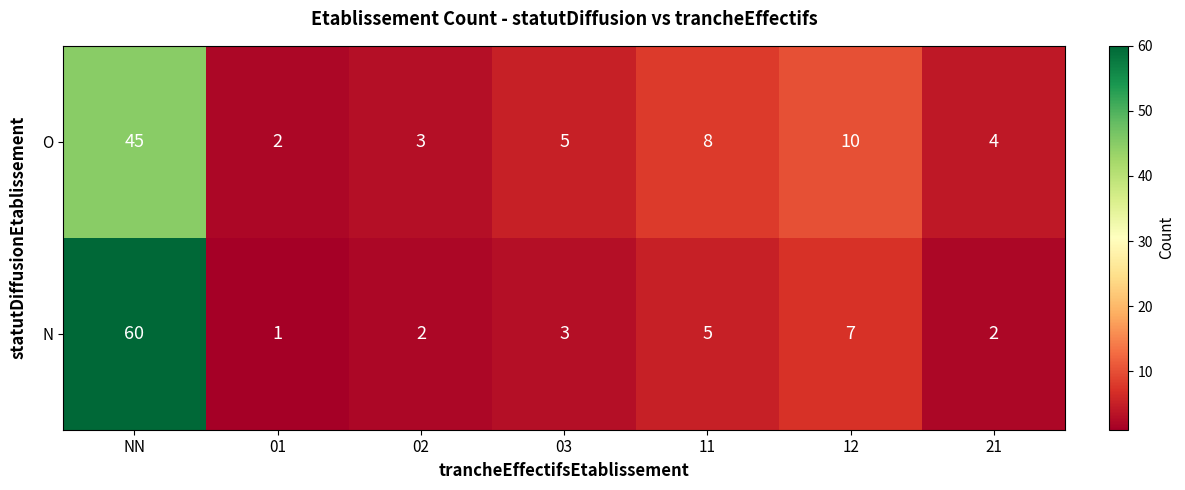

Reading right to left, what are all the values shown in this chart?

O: 4	10	8	5	3	2	45
N: 2	7	5	3	2	1	60